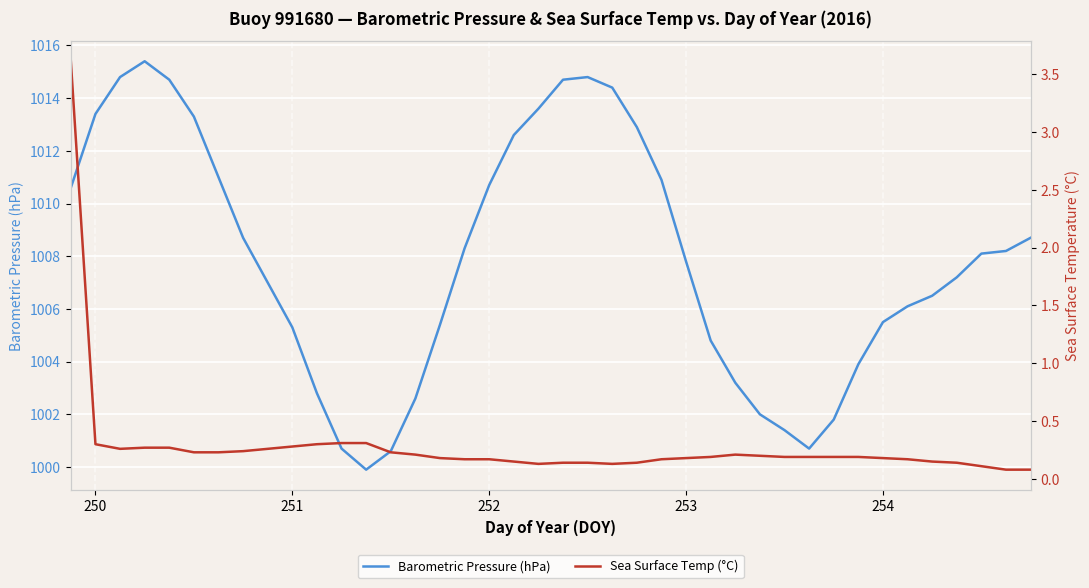

What is the minimum value for Barometric Pressure (hPa)?

999.9